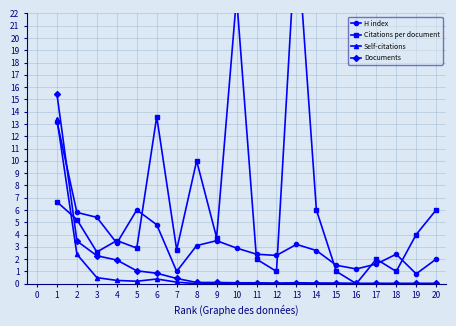

True or false: Self-citations has more than 0 points higher than both neighbors.

True